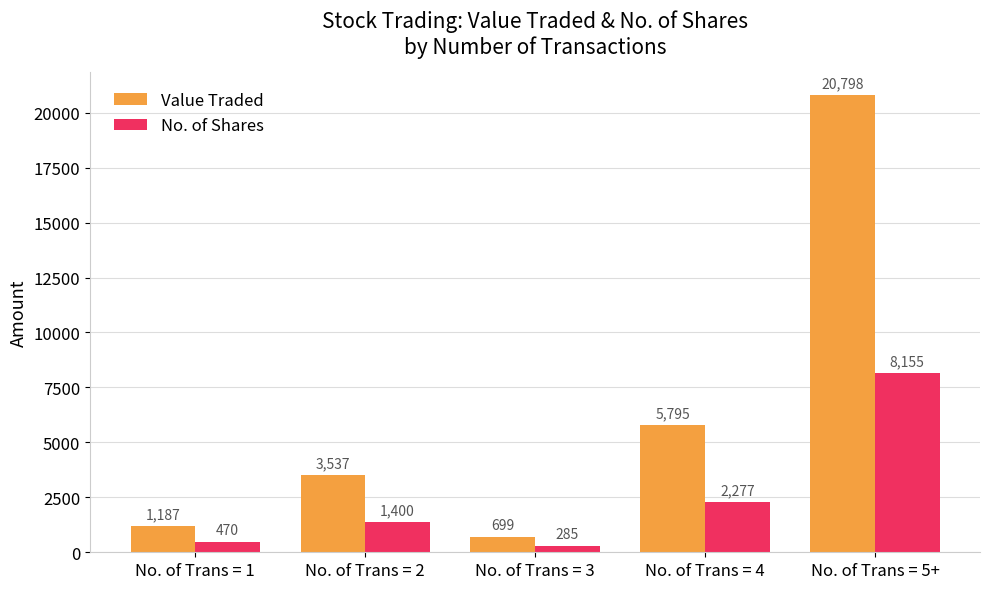

Which series has the largest total across all categories?

Value Traded